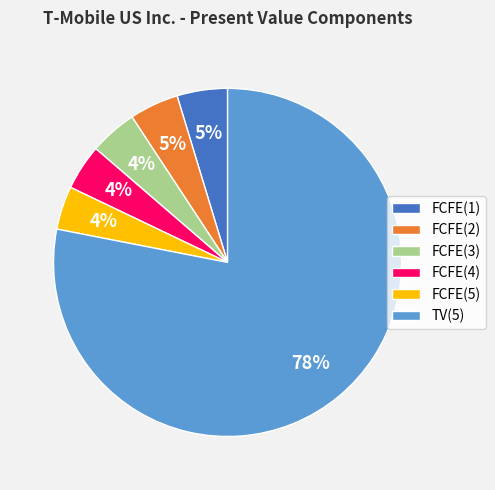

To the nearest percent, what is the difference between the largest and smallest slice percentages?

74%